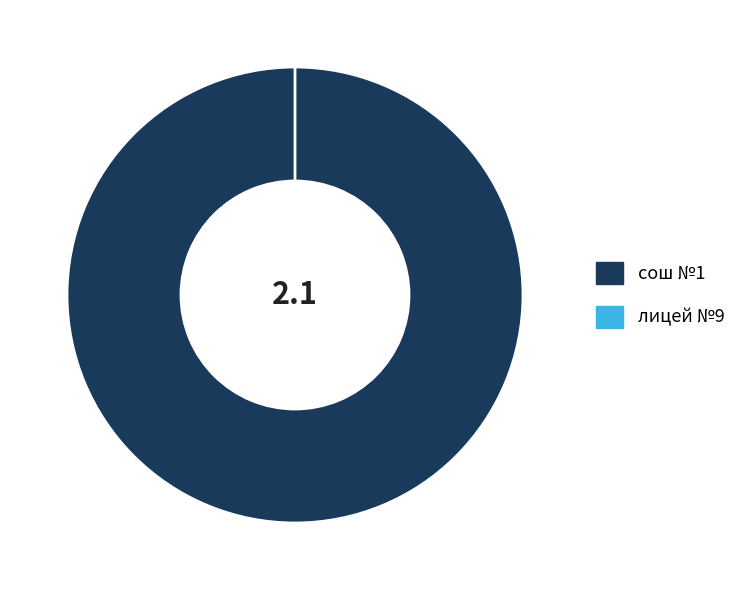

Combined, what portion of the pie is сош №1 and лицей №9?

100.0%